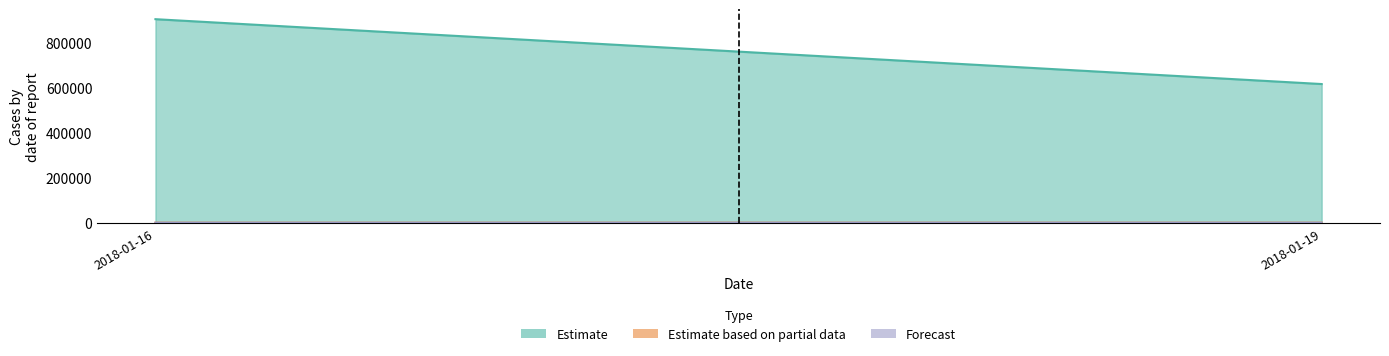

Which series has the largest total across all categories?

Estimate